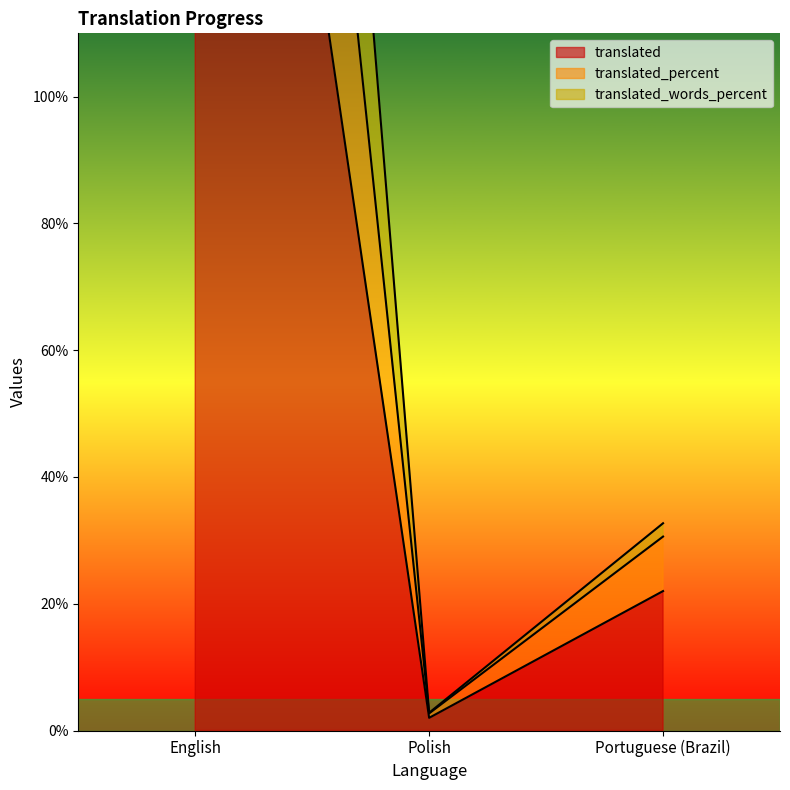

Between Portuguese (Brazil) and English, which is larger?

English